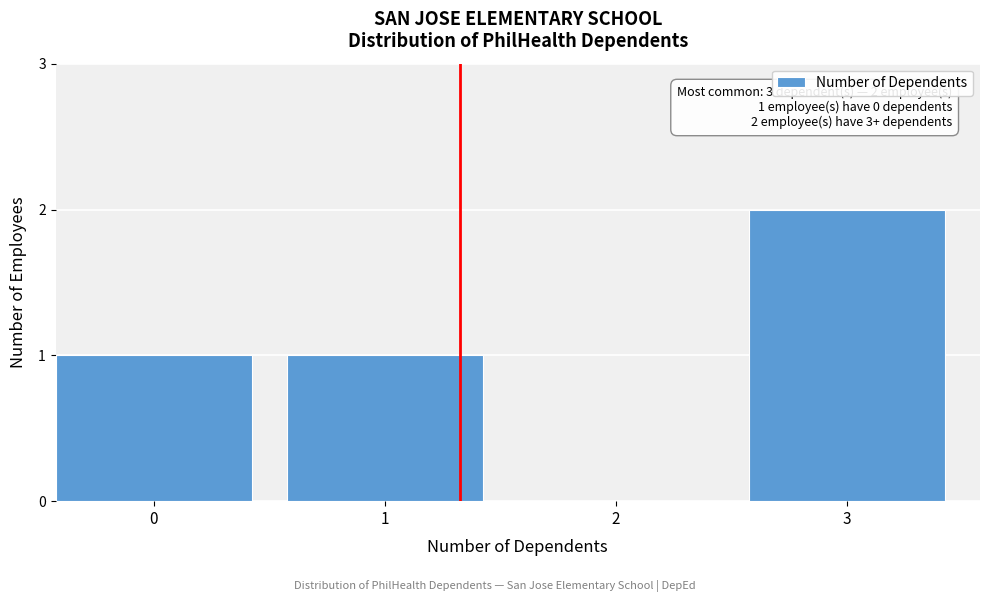

Reading right to left, list all the values displayed in this chart.

3=2	2=0	1=1	0=1